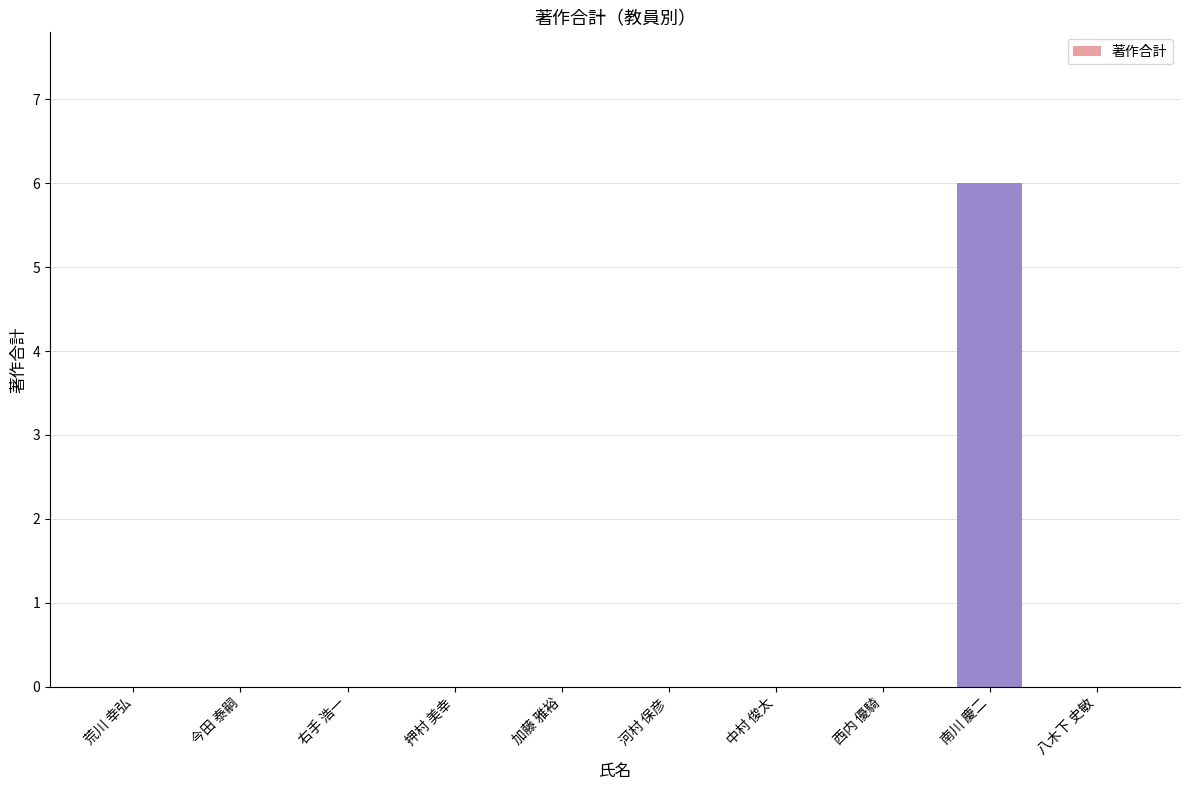

What is the sum of all values?

6